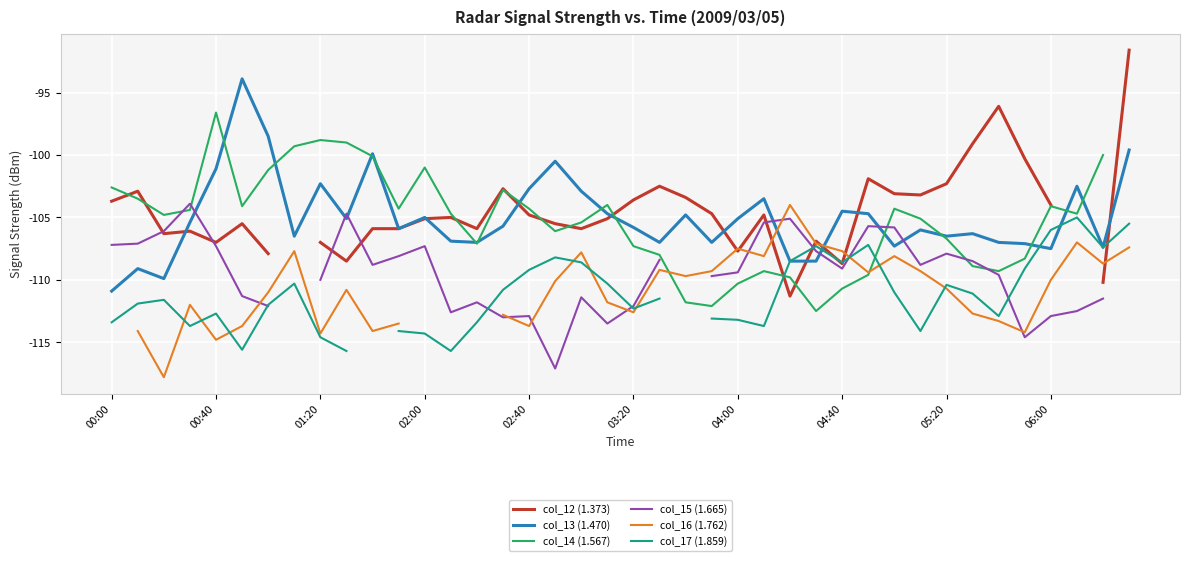

How many values in the col_16 (1.762) series exceed -109?

11